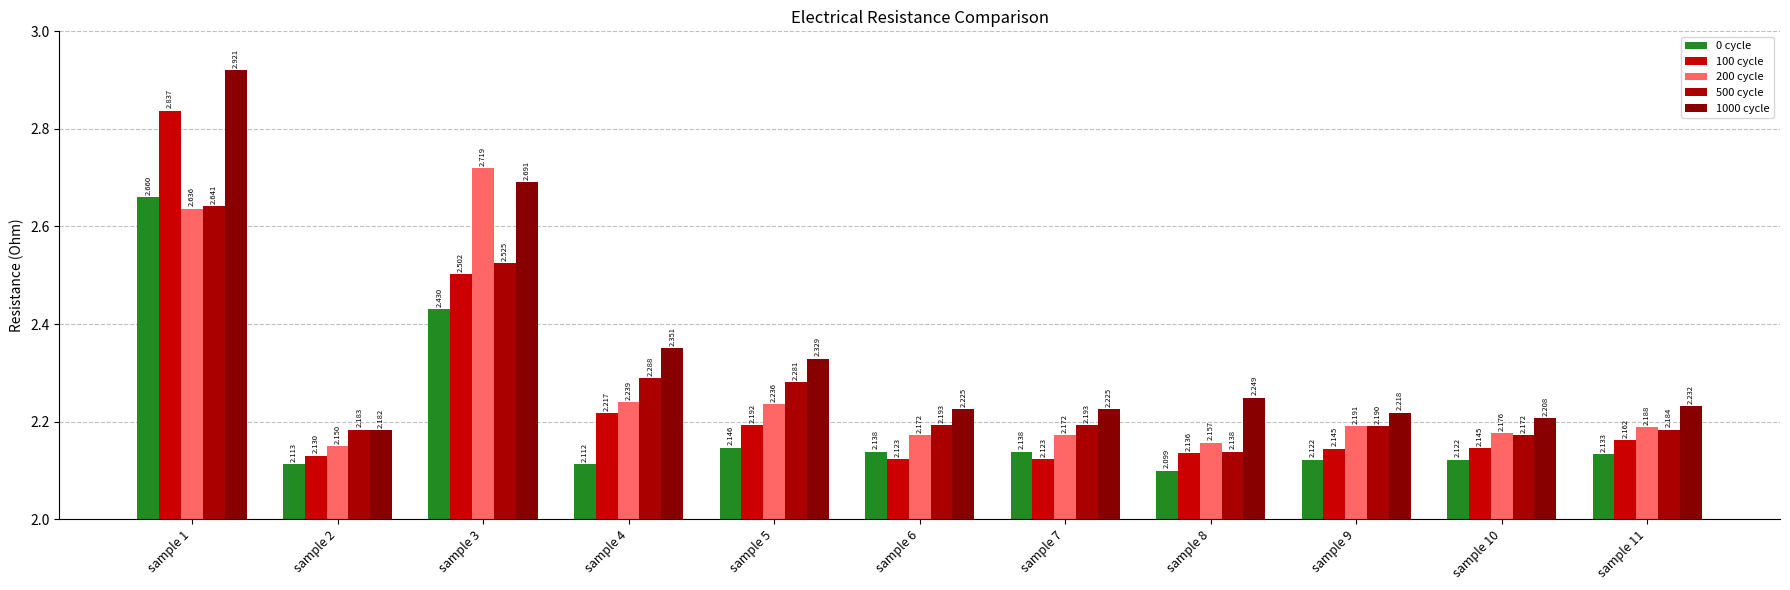

The value of 500 cycle at sample 11 is 3.5. True or false?

False